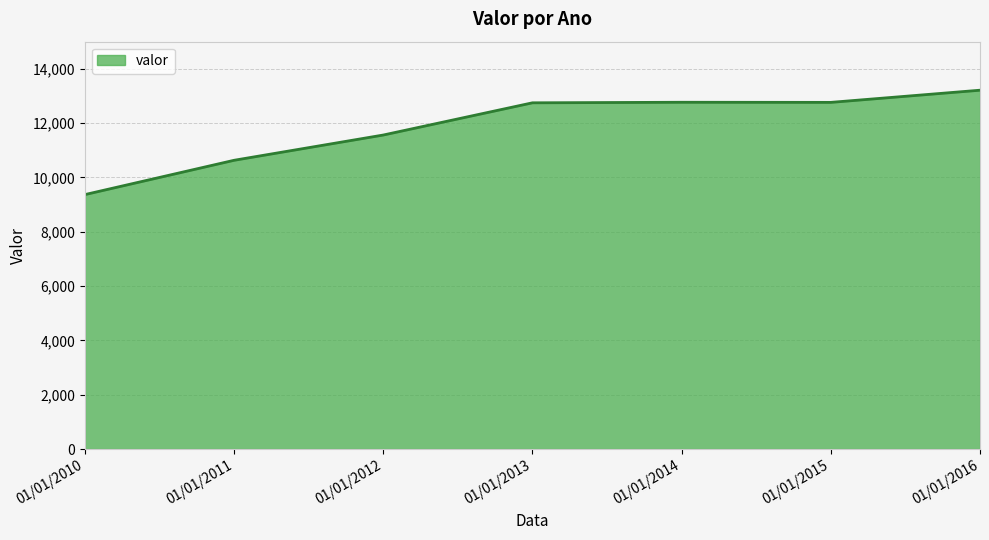

True or false: there are more than 1 points higher than both neighbors.

False